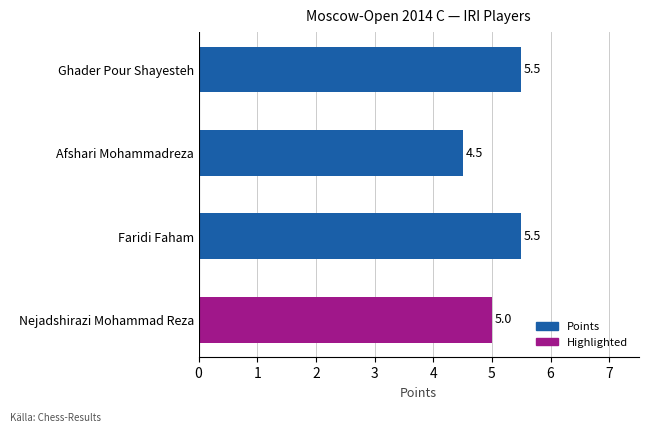

Where is the data nearest to the value 5?

Nejadshirazi Mohammad Reza